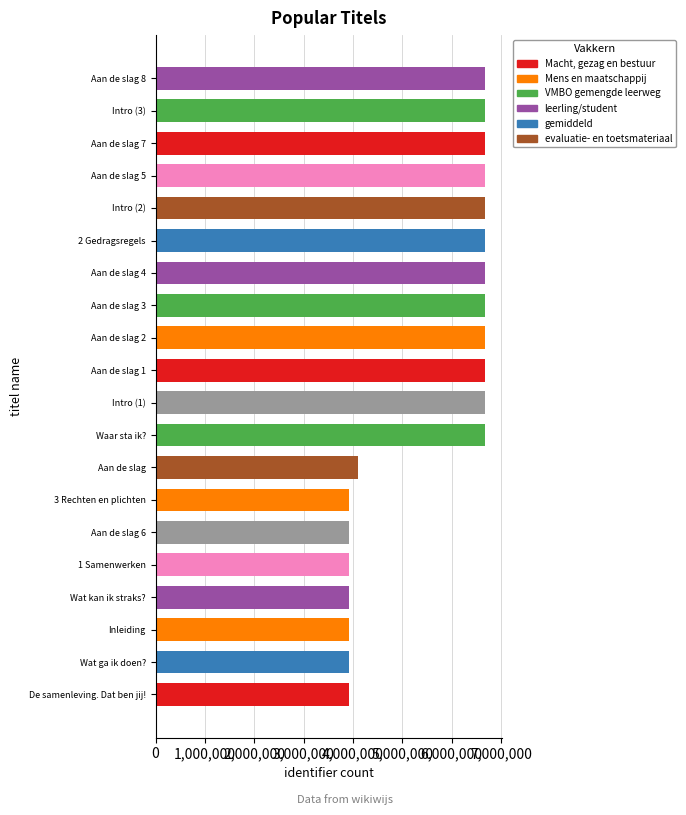

What is the ratio of the value at 2 Gedragsregels to the value at De samenleving. Dat ben jij!?

1.7